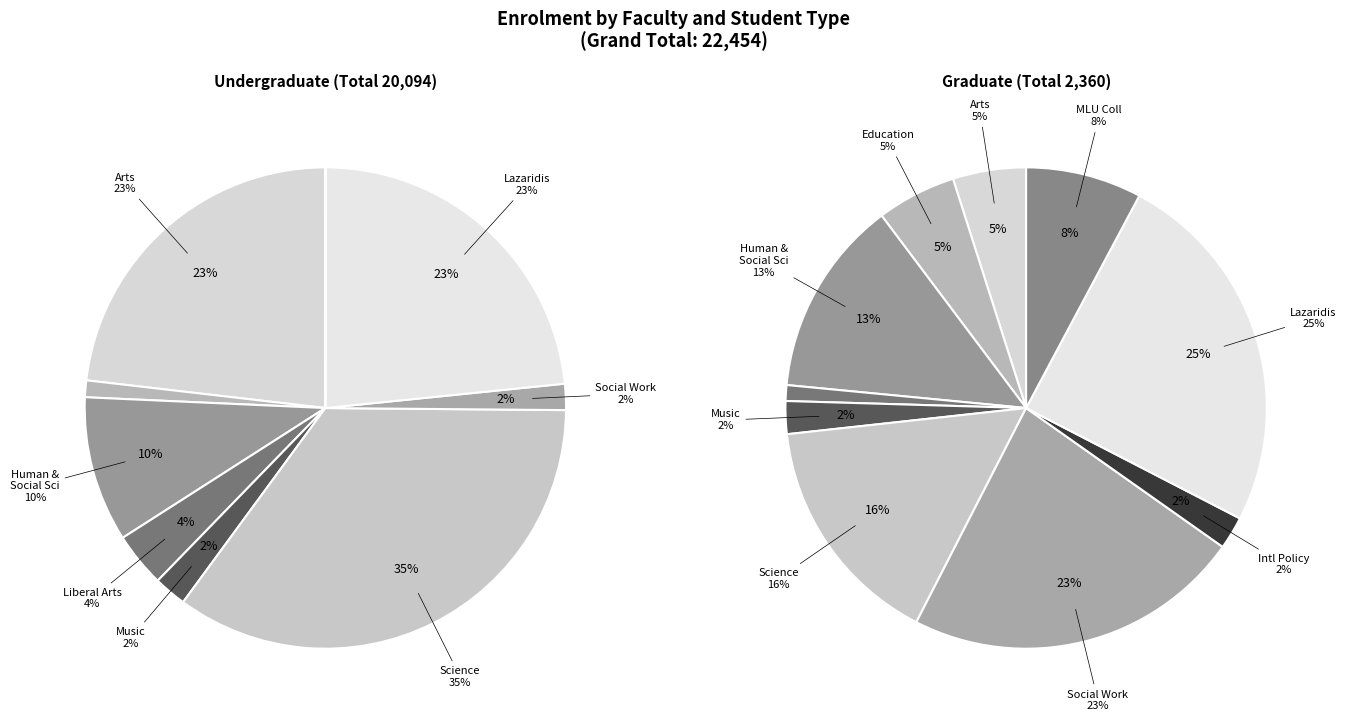

What is the change in value from Undergraduate to Graduate?

-17734